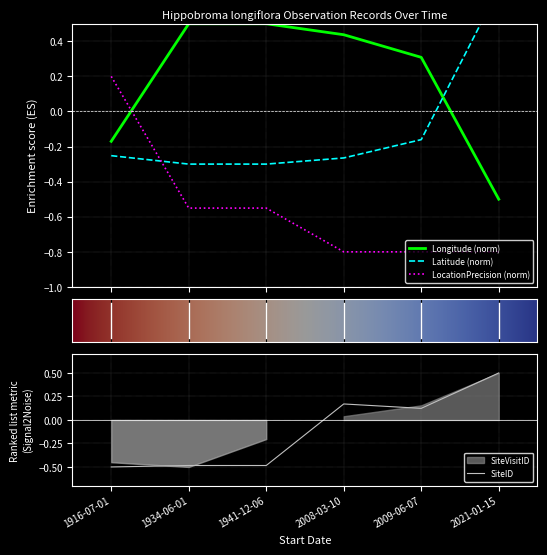

What is the approximate value of LocationPrecision at 1941-12-06?

-0.6